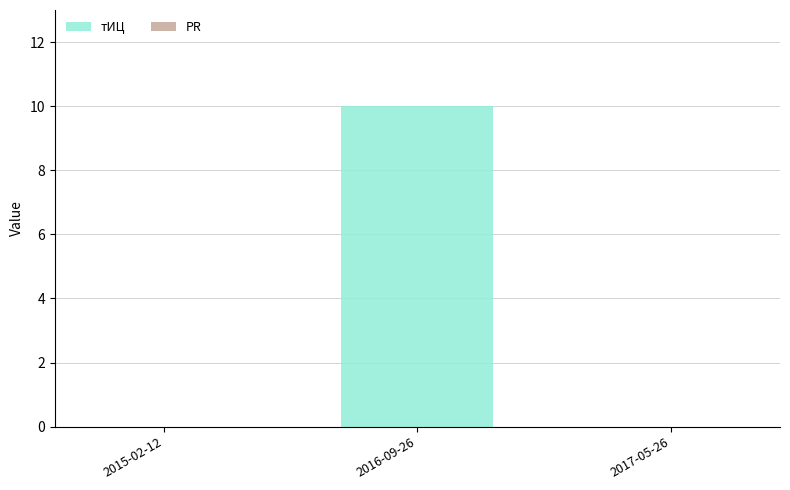

Reading left to right, transcribe all the data shown in this chart.

2015-02-12=0	2016-09-26=10	2017-05-26=0